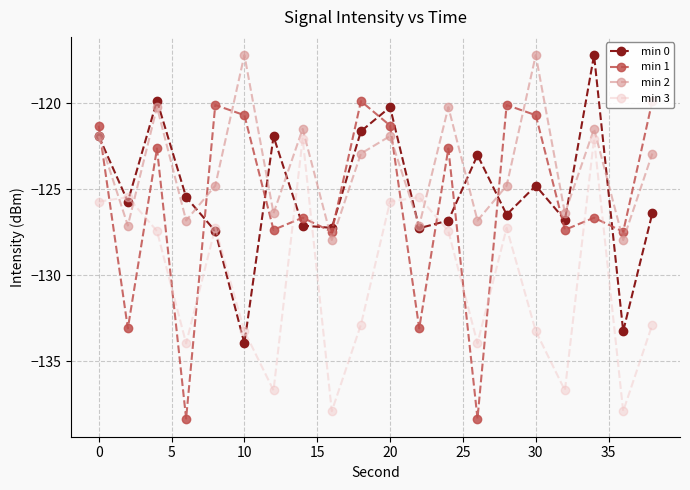

How many distinct data groups are displayed?

4